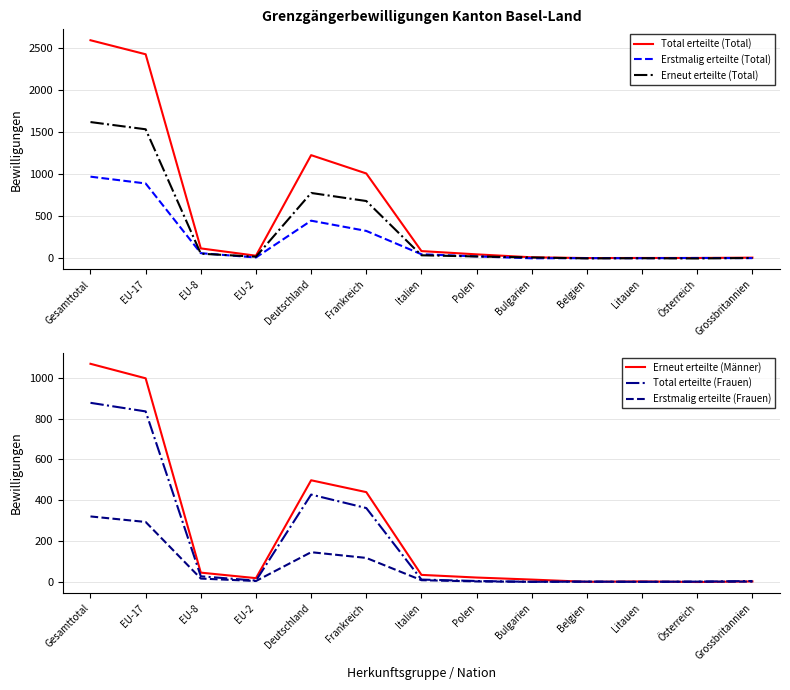

Rank the series by their maximum value, from highest to lowest.

Total erteilte (Total), Erneut erteilte (Total), Erneut erteilte (Männer), Erstmalig erteilte (Total), Total erteilte (Frauen), Erstmalig erteilte (Frauen)